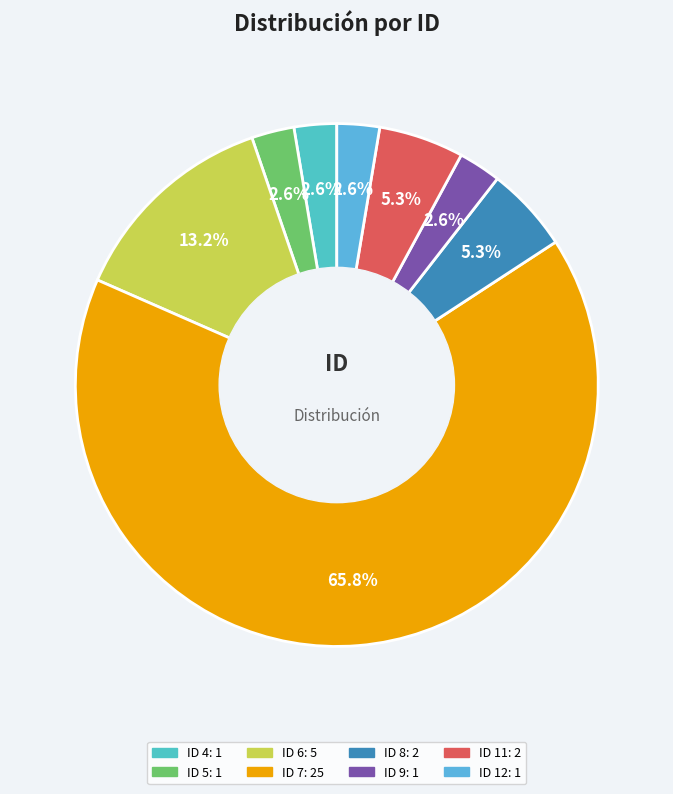

How many segments does this pie chart have?

8